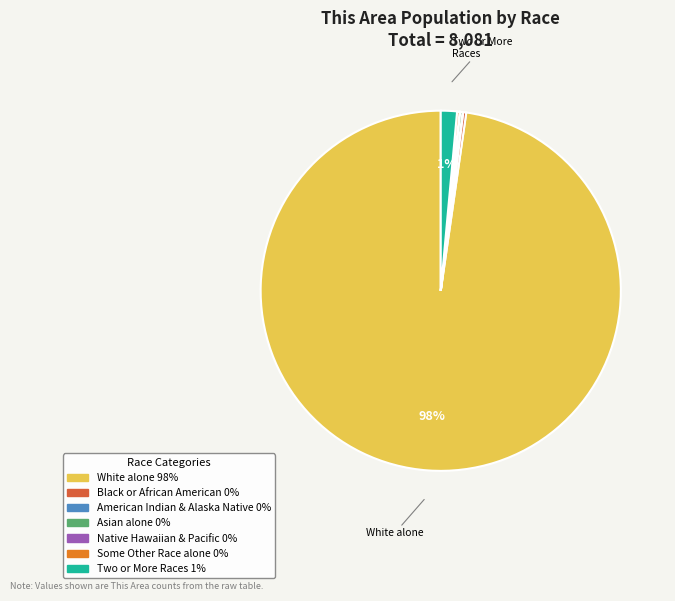

To the nearest percent, what is the average slice percentage?

14%